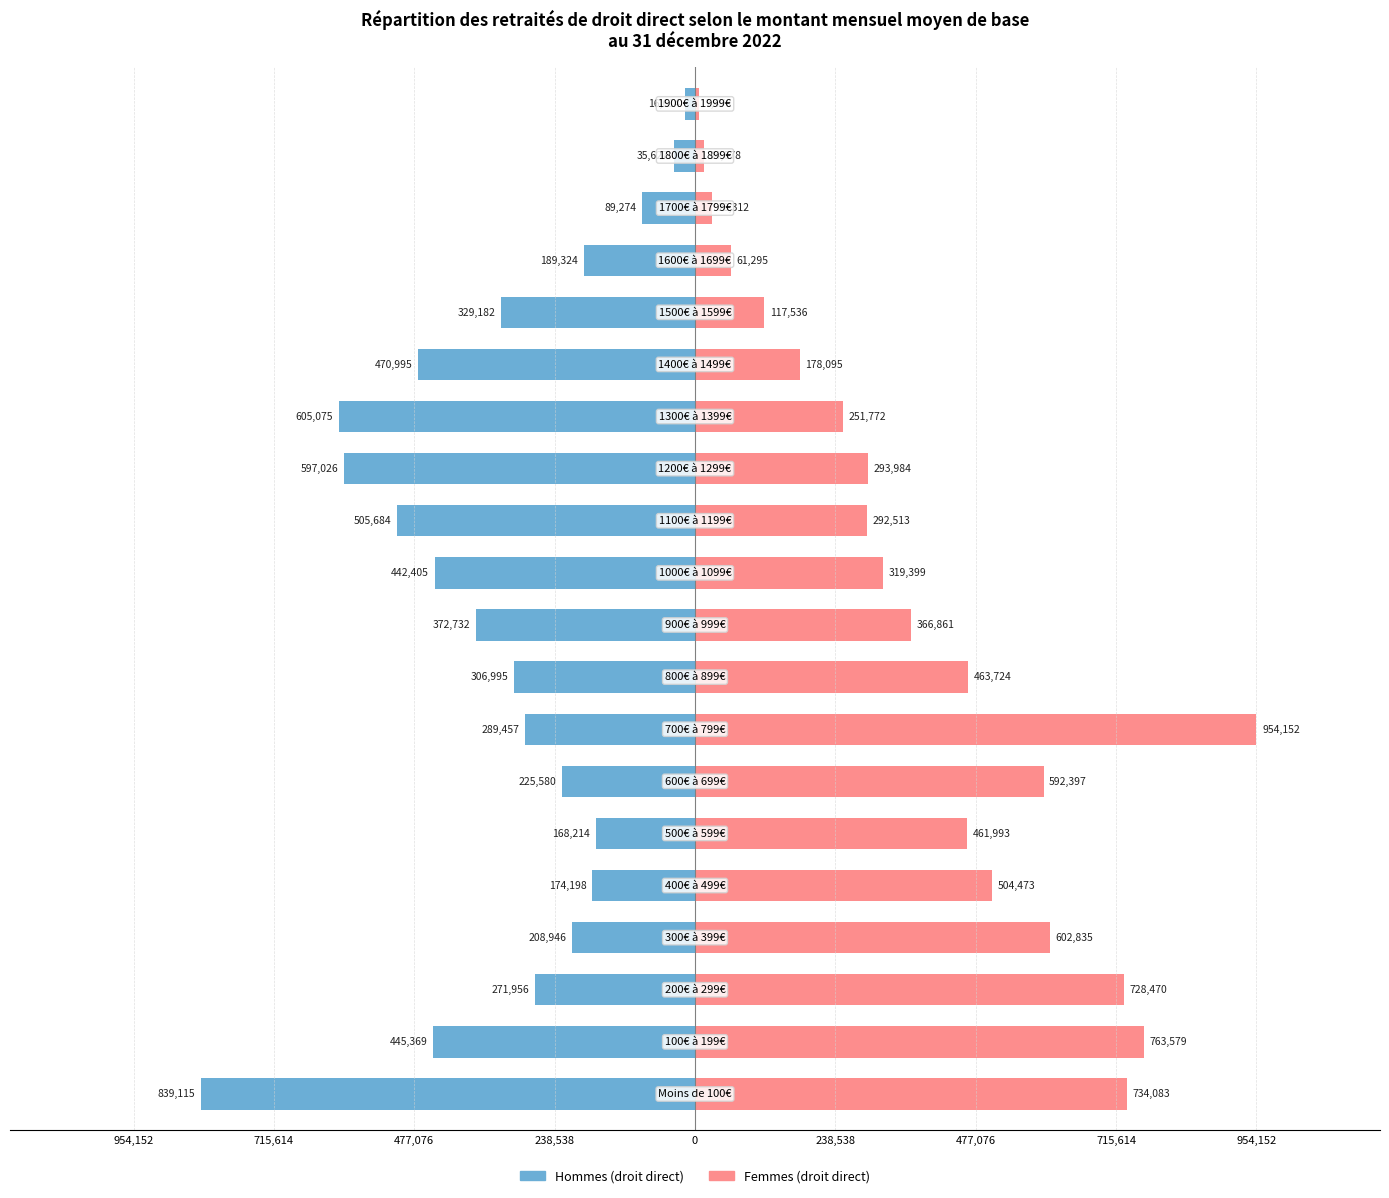

How many data points does each series have?

20